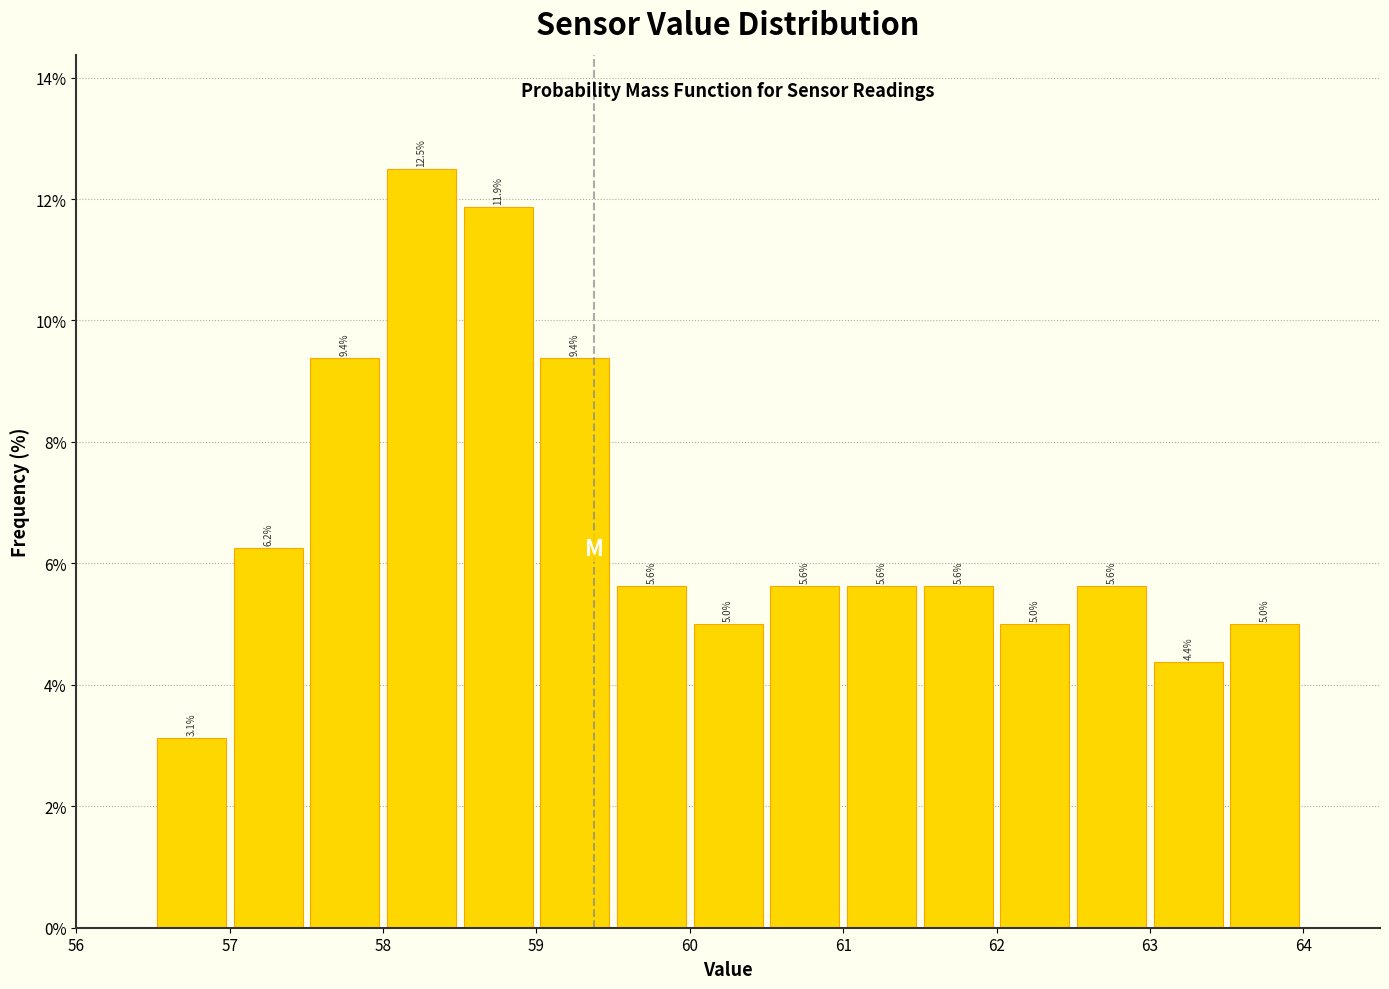

Reading left to right, transcribe this chart: for each bar, give the range it covers on the x-axis and its height.

56.5 to 57.0: 3.1
57.0 to 57.5: 6.2
57.5 to 58.0: 9.4
58.0 to 58.5: 12.5
58.5 to 59.0: 11.9
59.0 to 59.5: 9.4
59.5 to 60.0: 5.6
60.0 to 60.5: 5.0
60.5 to 61.0: 5.6
61.0 to 61.5: 5.6
61.5 to 62.0: 5.6
62.0 to 62.5: 5.0
62.5 to 63.0: 5.6
63.0 to 63.5: 4.4
63.5 to 64.0: 5.0